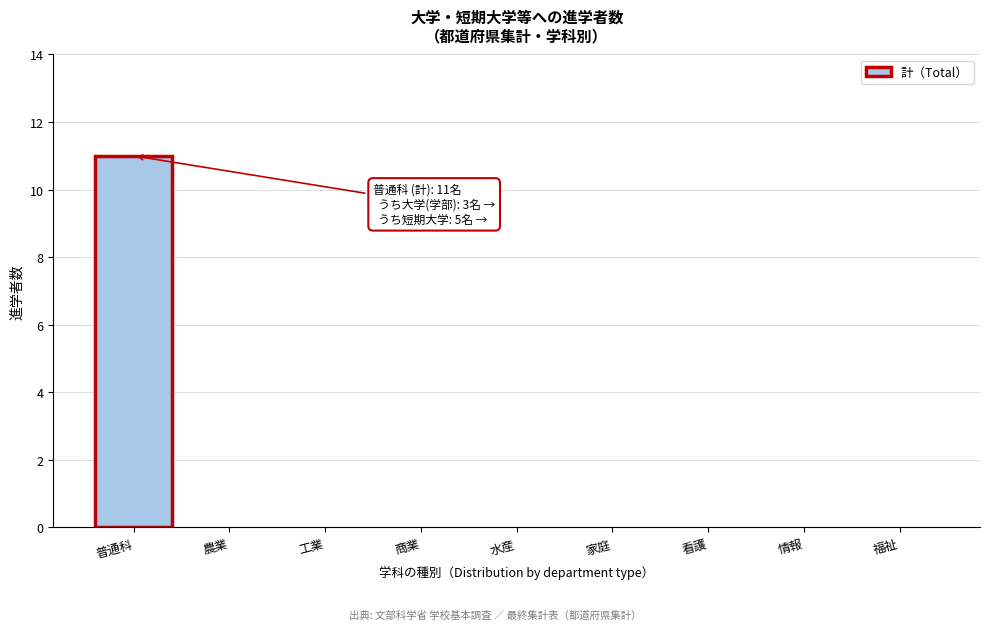

The value at 家庭 is 0. True or false?

True